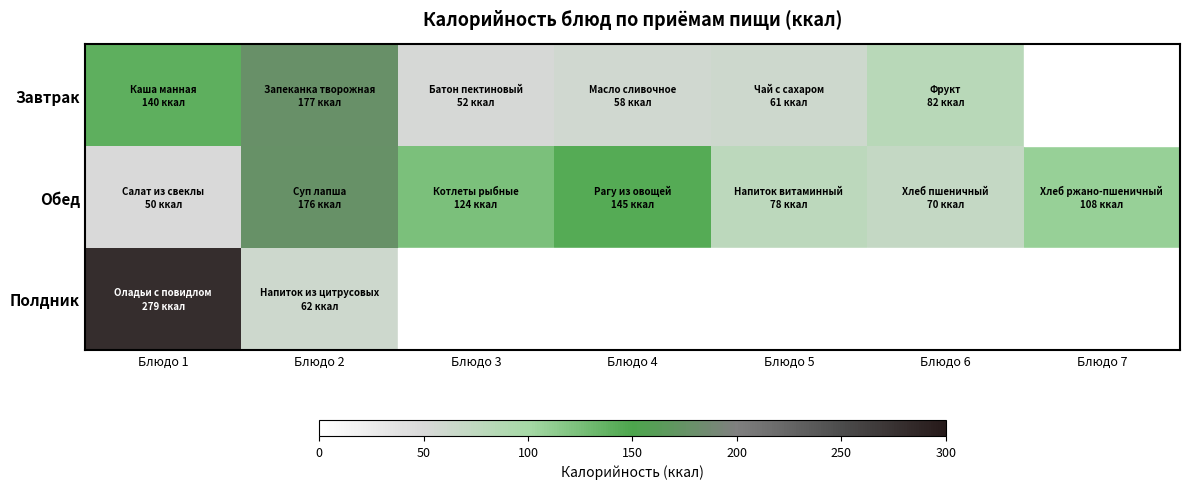

Which label corresponds to the largest value in the chart?

Блюдо 1